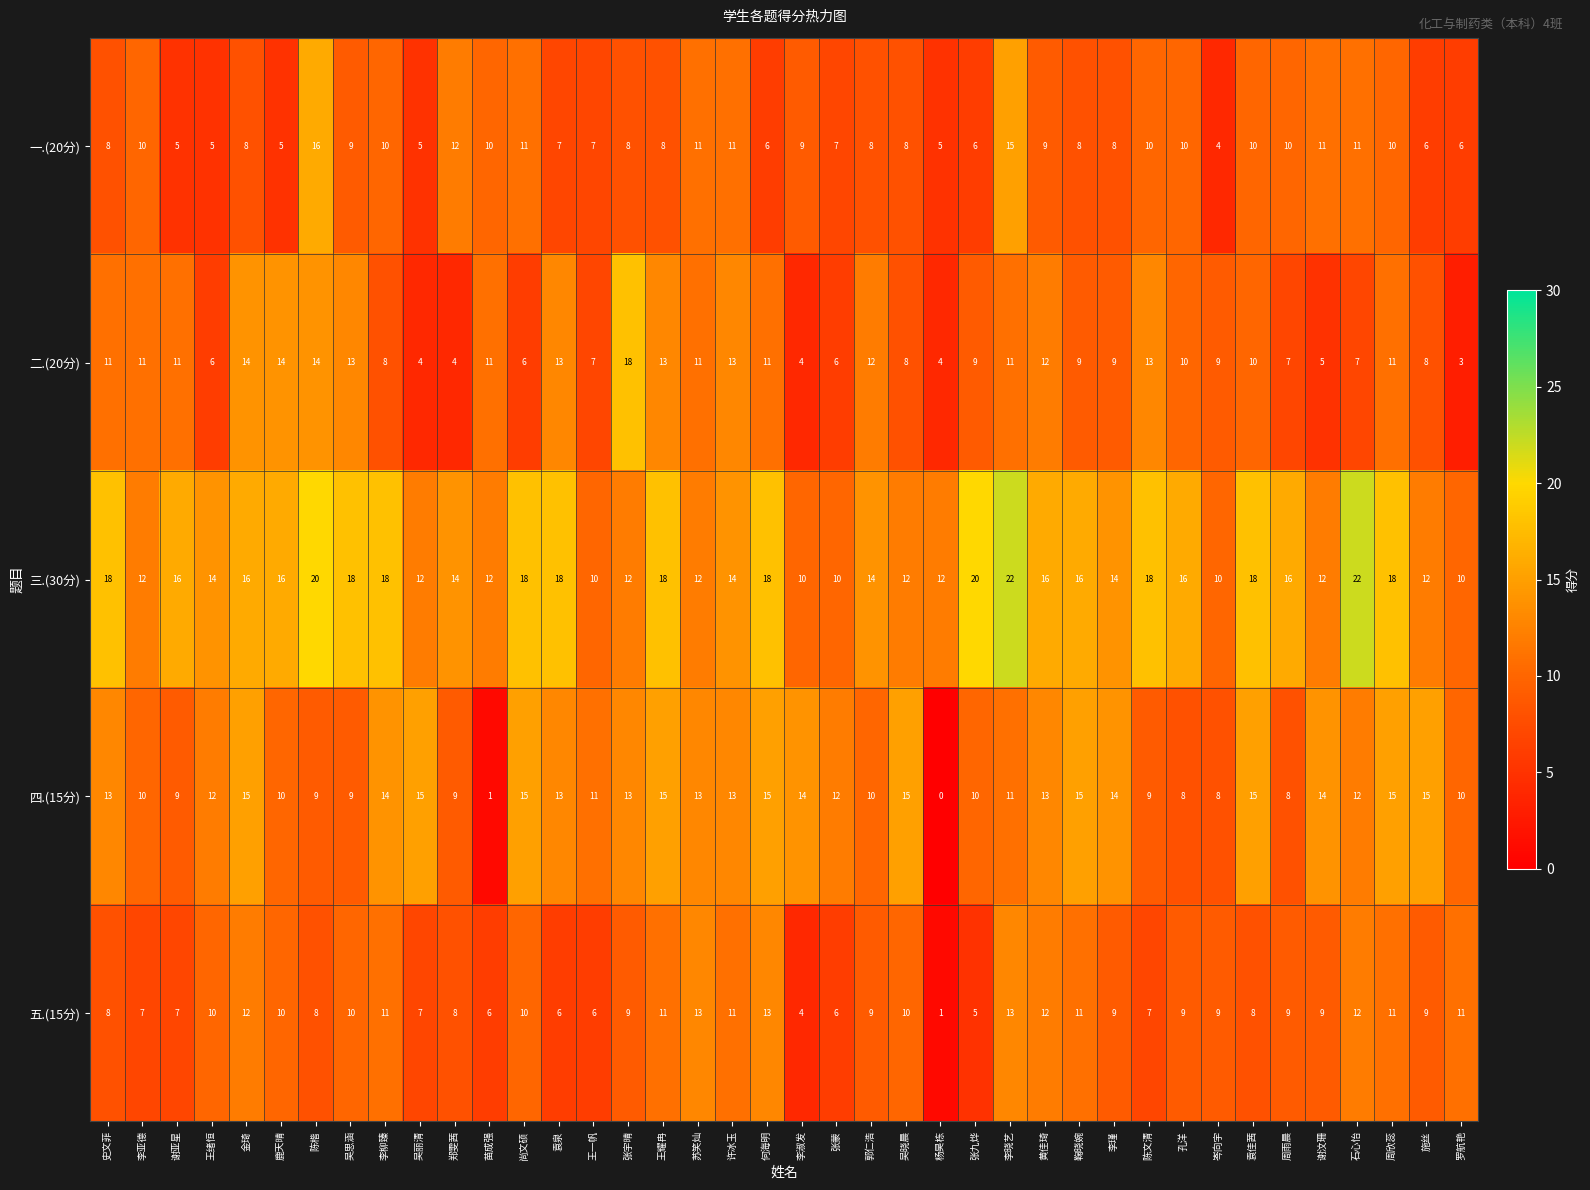

The 四.(15分) series shows 0 at 苗成强. True or false?

False